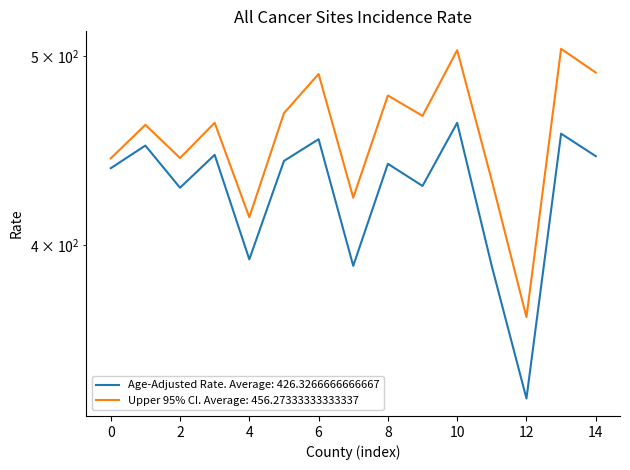

What is the value of the Upper 95% CI point at the 12th from the left?

431.6